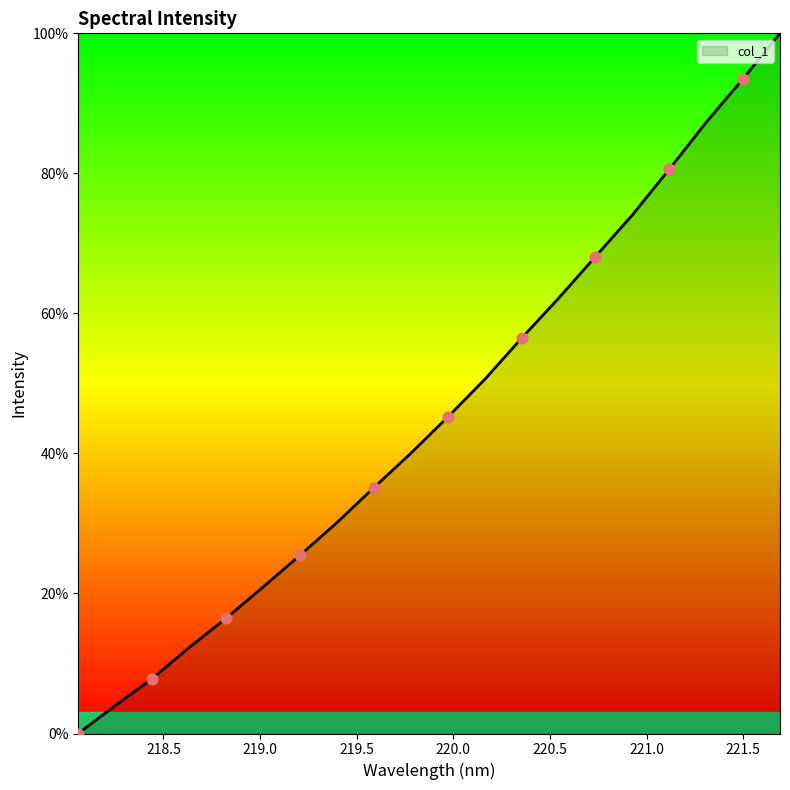

What is the greatest value displayed?

100.0